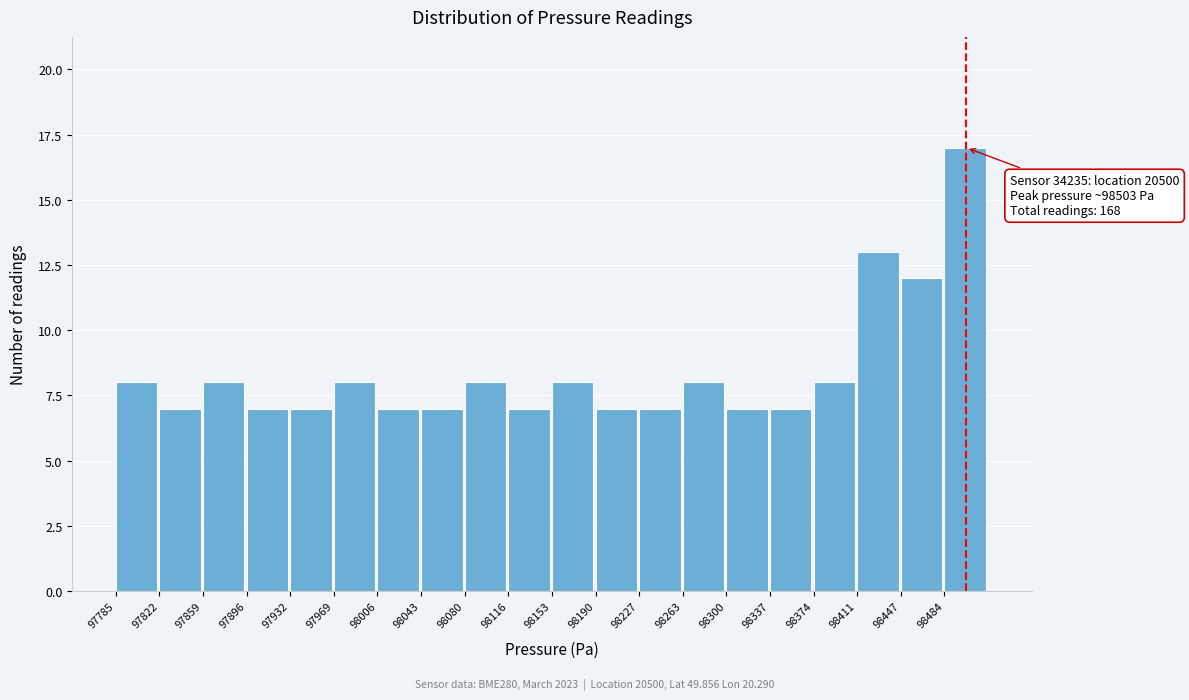

Over which range of the x-axis is the bar tallest?

98485 to 98520